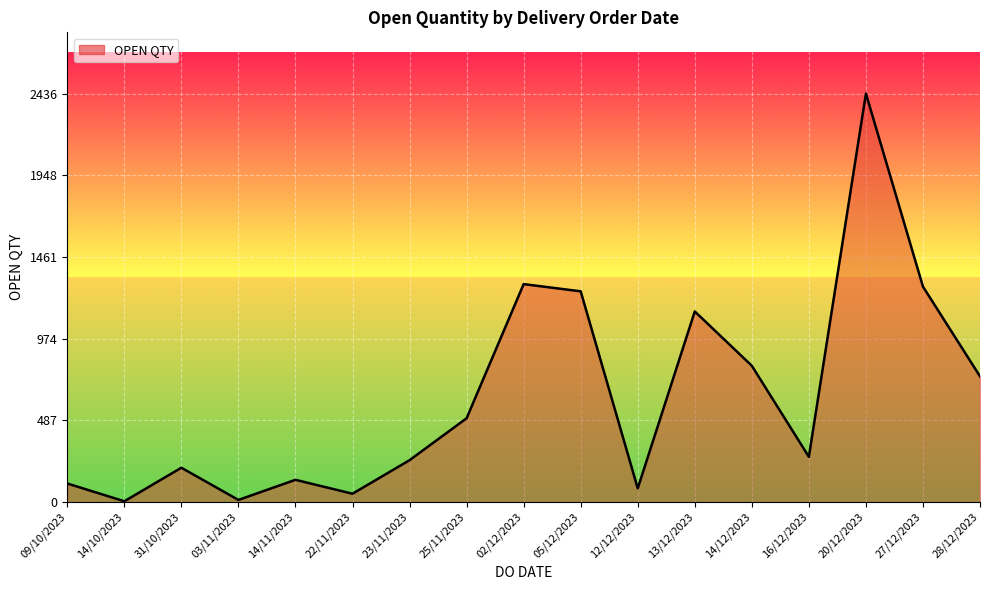

True or false: the data shows 1826 at 27/12/2023.

False